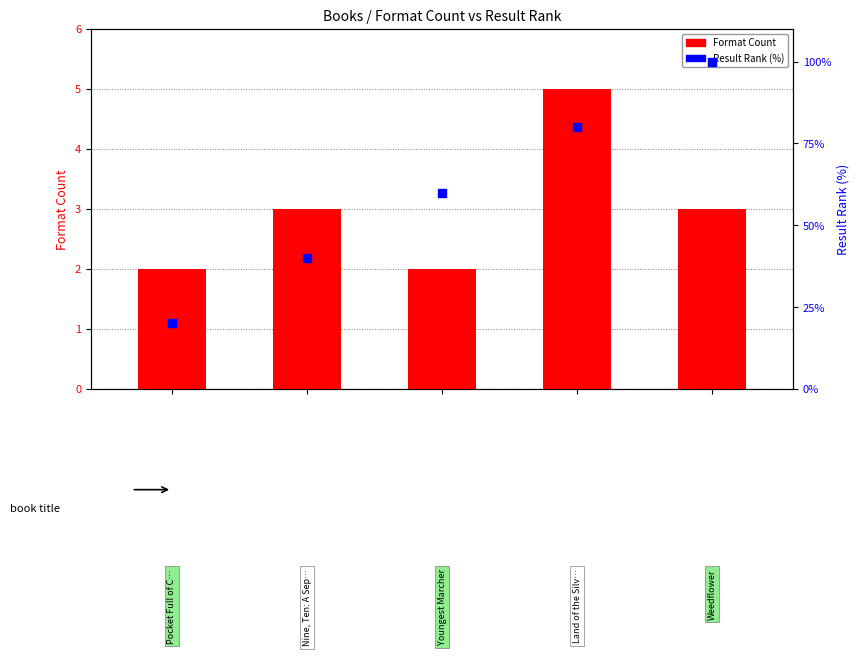

Which series has the largest total across all categories?

Result Rank (%)